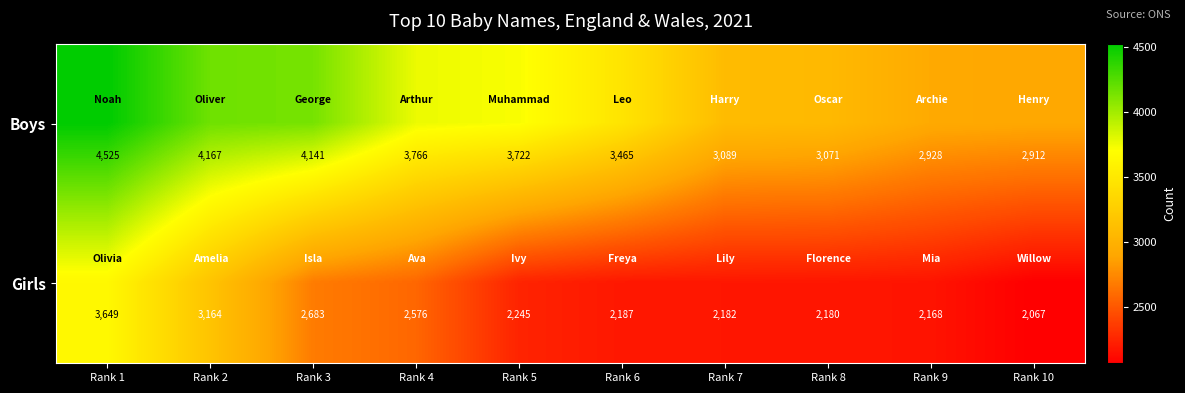

Which series has the largest range (max minus min)?

Boys